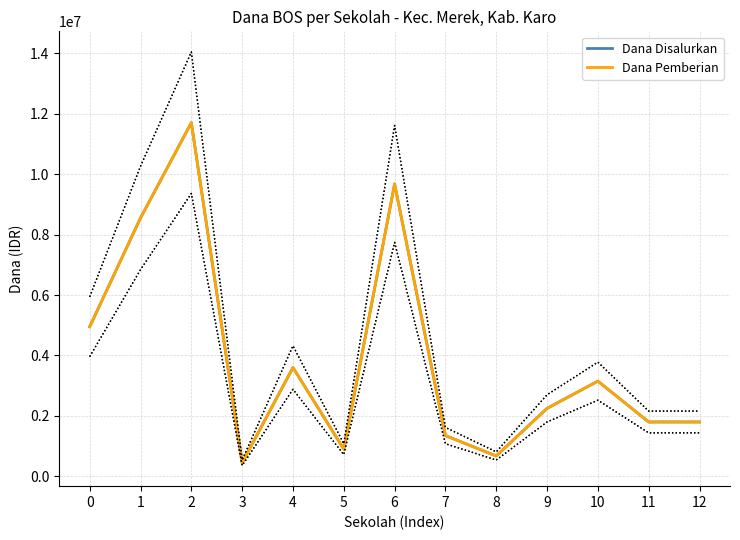

Which series changed the most between 7 and 11?

Dana Disalurkan